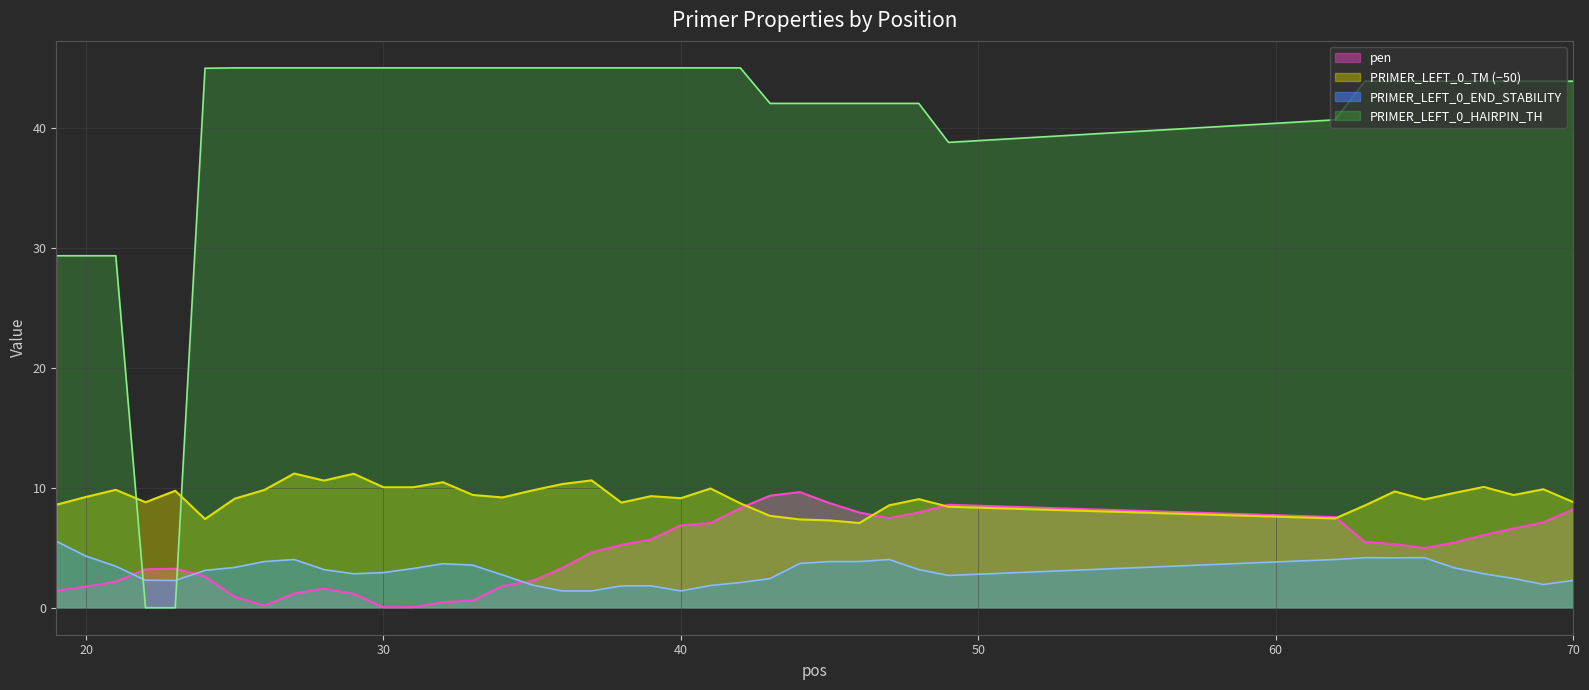

What is the value of the PRIMER_LEFT_0_TM point at the 31st from the left?

8.4